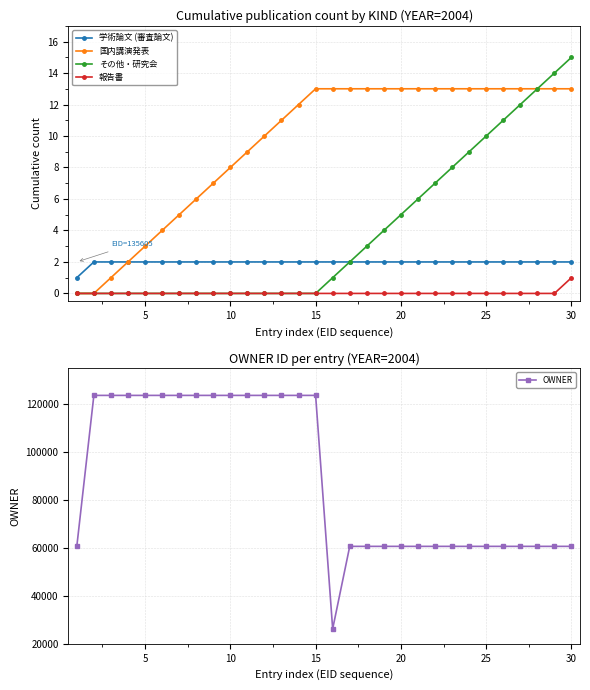

True or false: 学術論文 (審査論文) and 報告書 cross at least once.

False